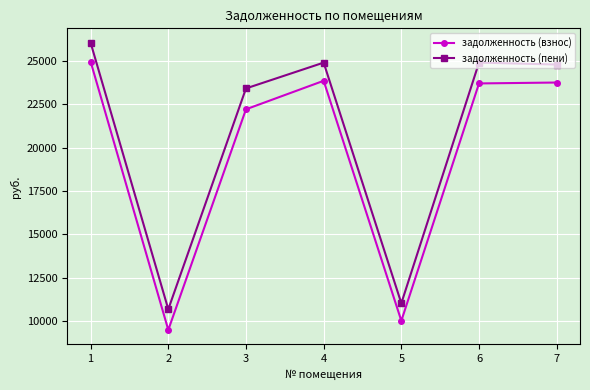

At 1, list the series in order from smallest to largest.

задолженность (взнос), задолженность (пени)